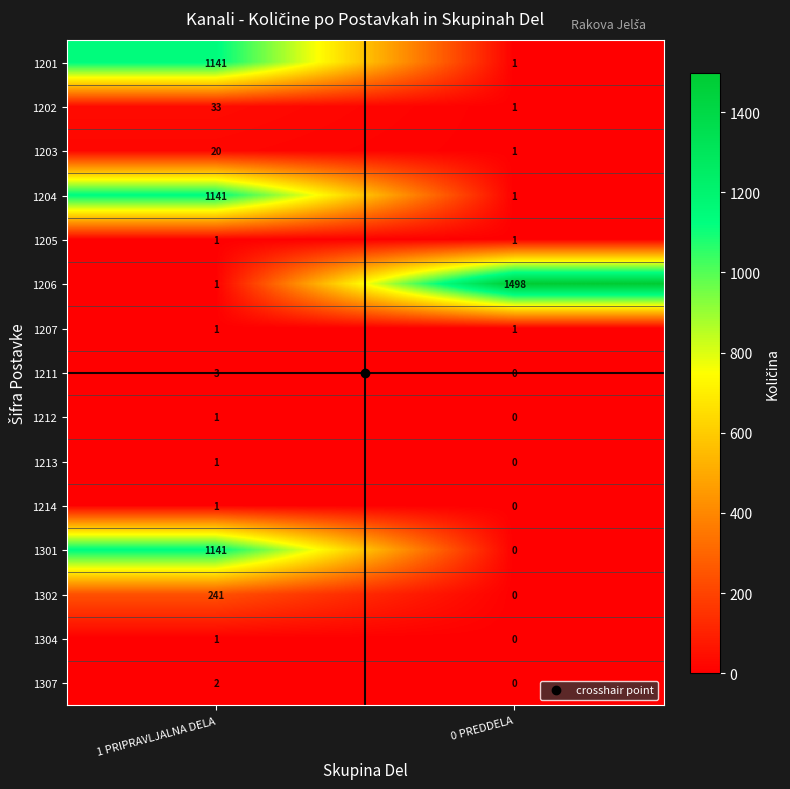

What is the total value across all series at 0 PREDDELA?

1504